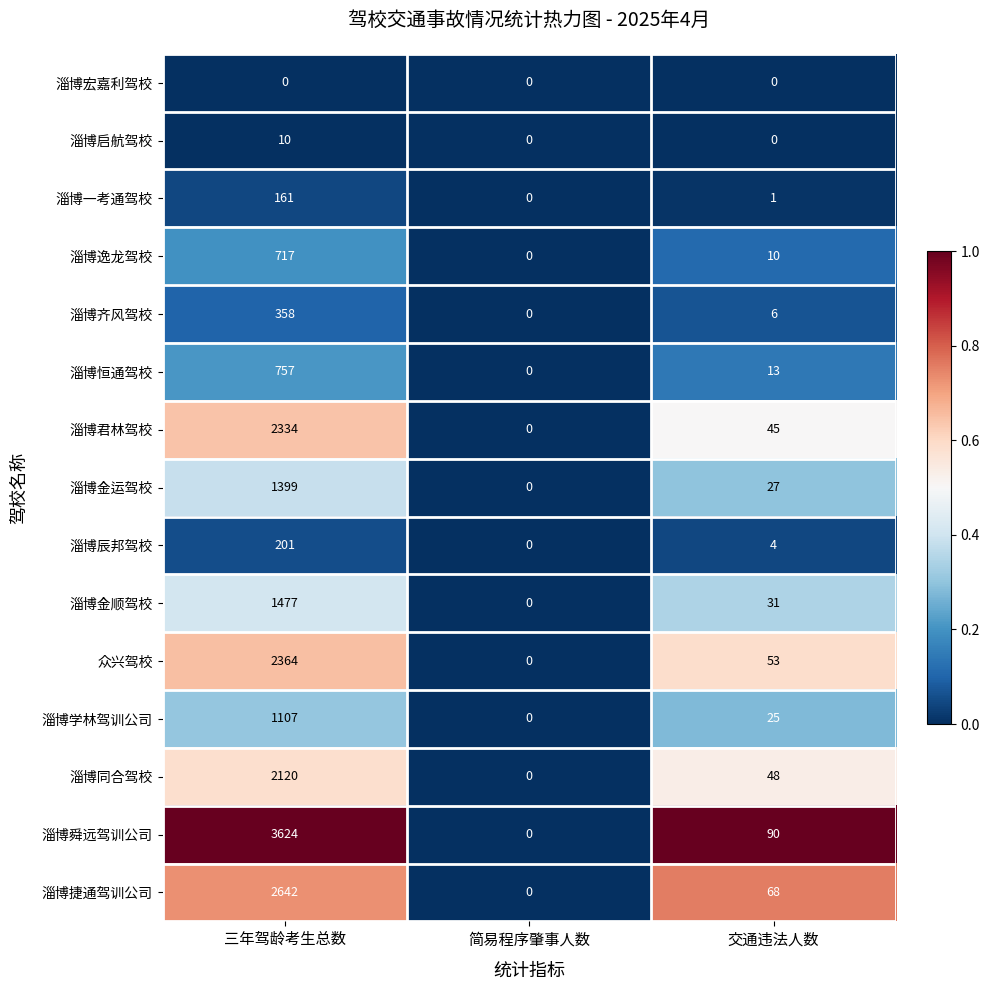

Which series has the largest total across all categories?

淄博舜远驾训公司